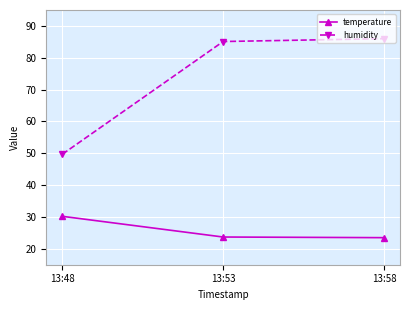

What is the spread (max minus min) of values at 13:48?

19.5